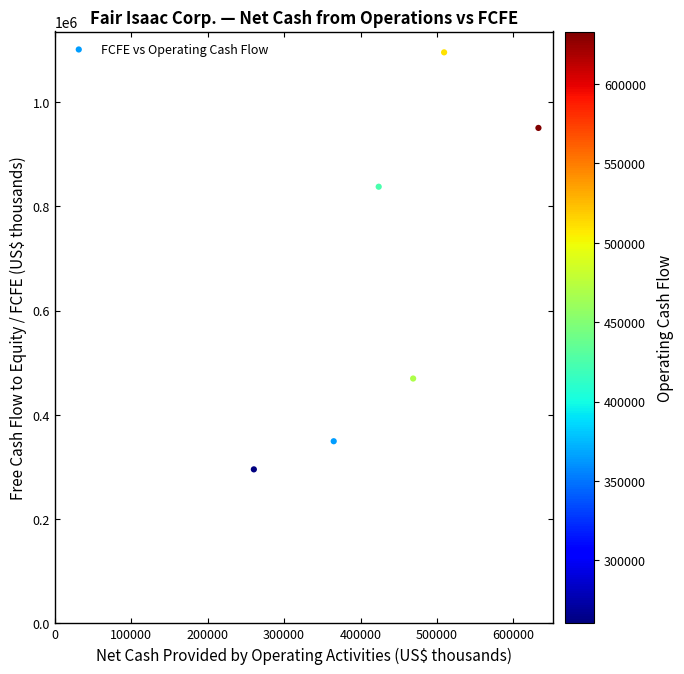

What Y value in the scatter plot is closest to 695388?

837584